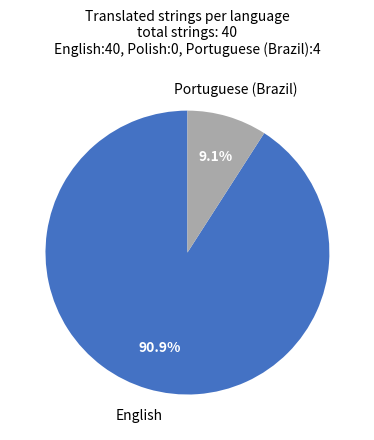

Is there a majority slice in this chart?

Yes